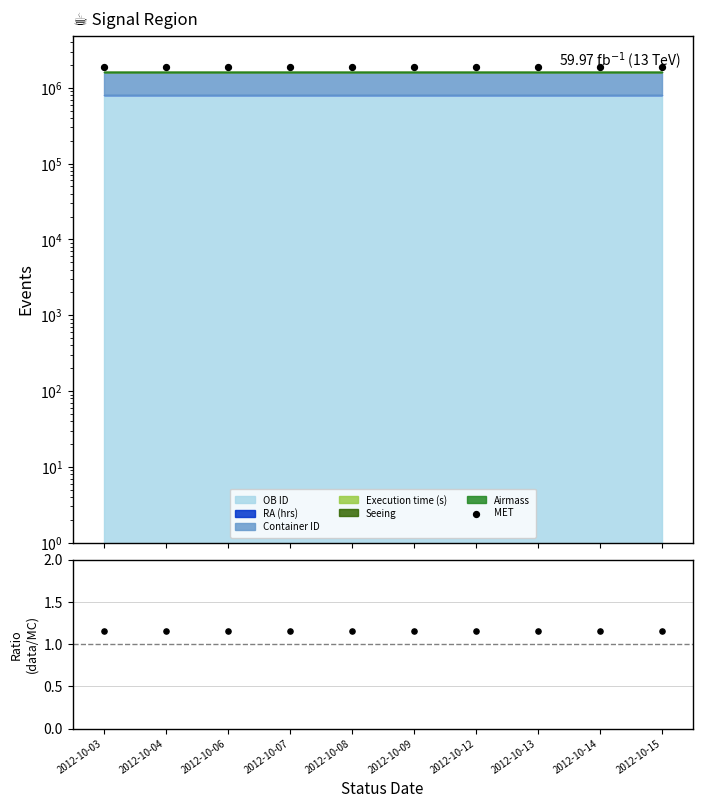

At which category is the sum across all series the highest?

2012-10-07